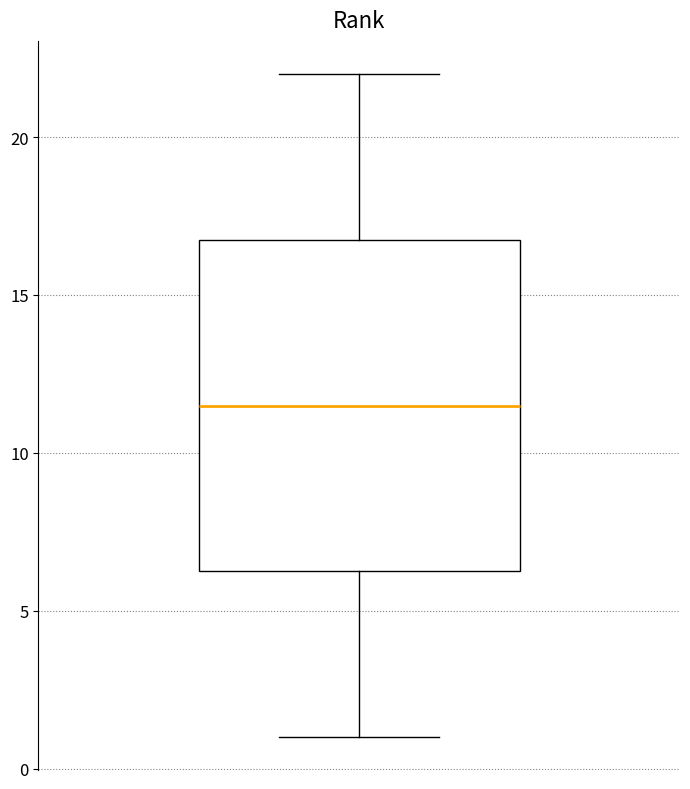

Where is the lower edge of the box on the y-axis? The values are not printed on the chart, so give them approximately, as read against the axis.

6.5